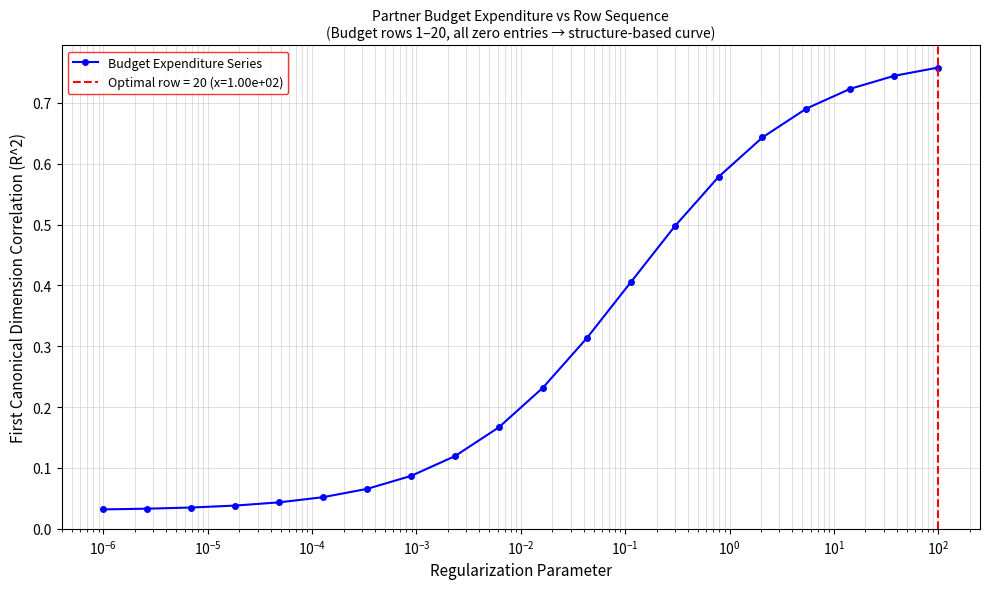

What is the approximate value at $\mathdefault{10^{-3}}$?

0.1